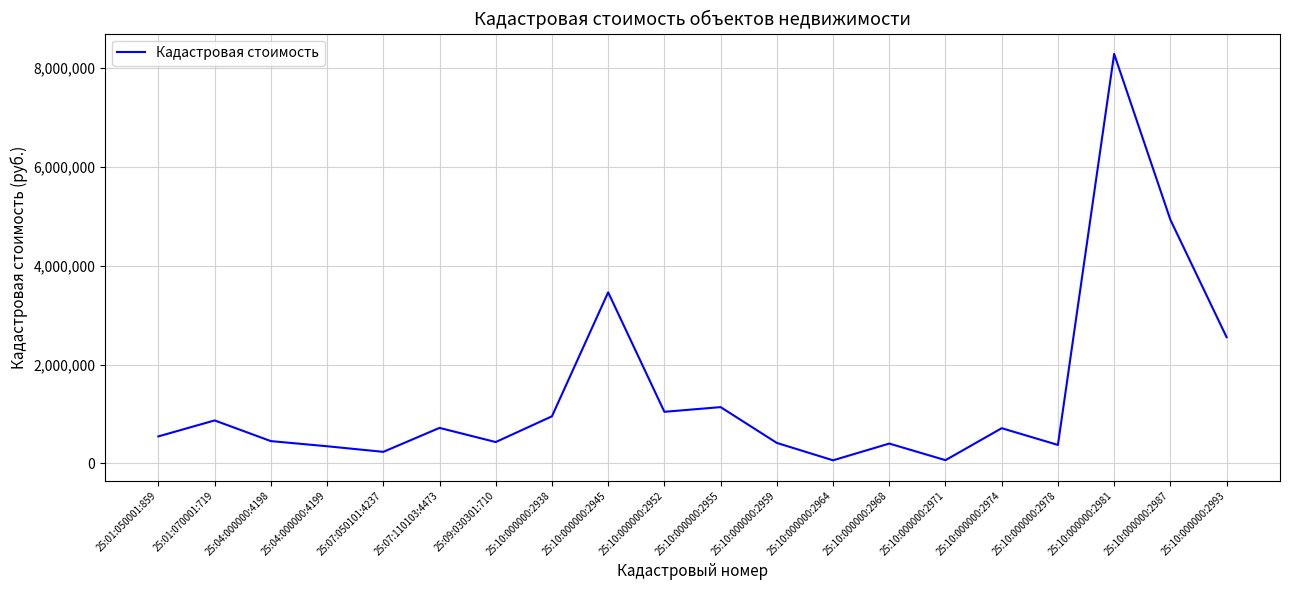

At which category does the data reach its first local peak?

25:01:070001:719